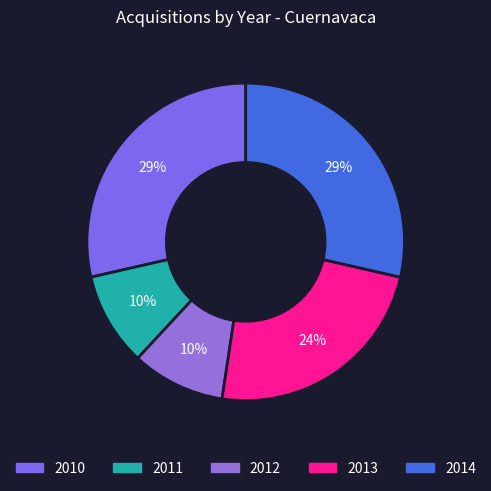

Which slice is the smallest?

2011